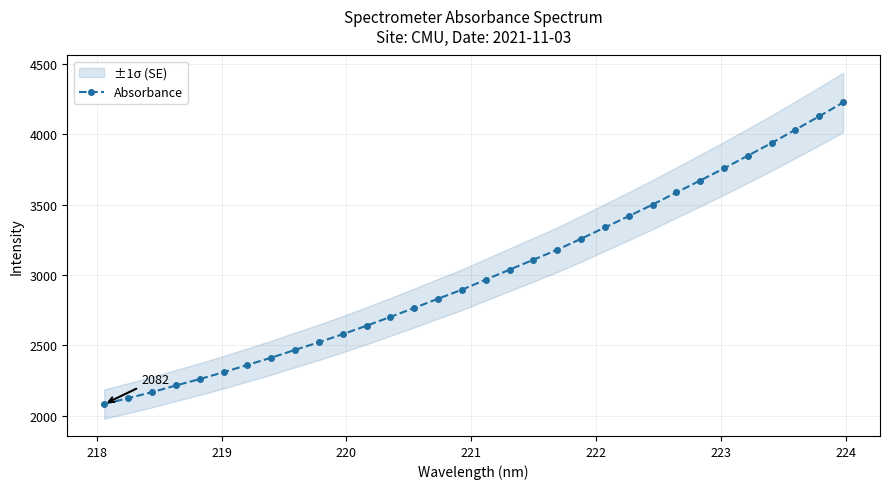

How many values in the Absorbance series exceed 2966?

16